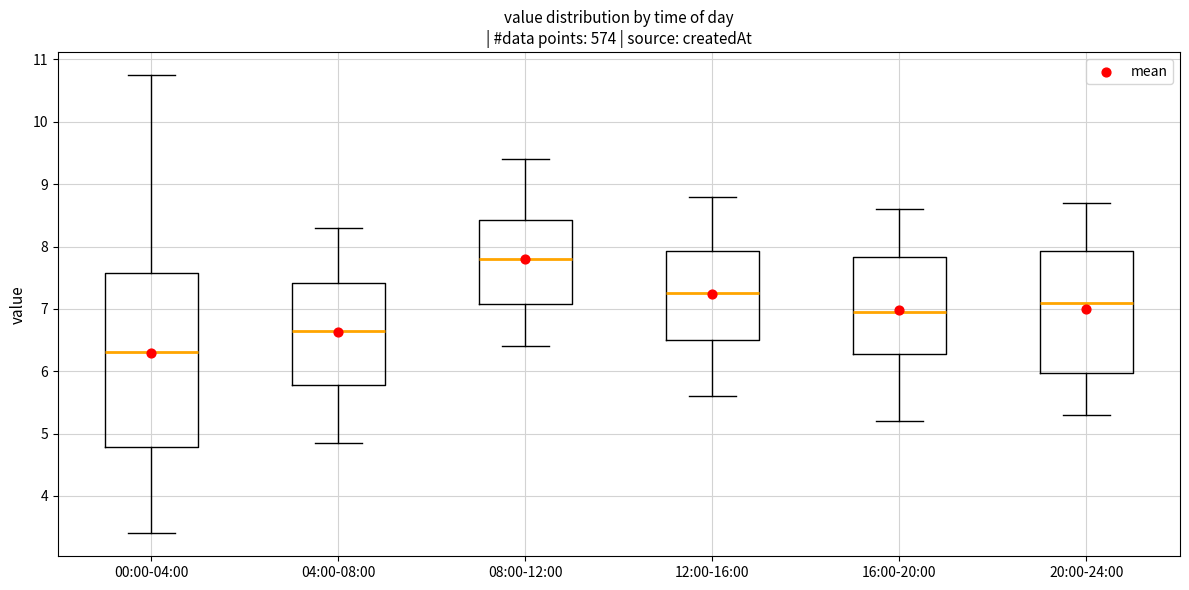

Comparing the boxes themselves (not the whiskers), which one is the tallest?

00:00-04:00